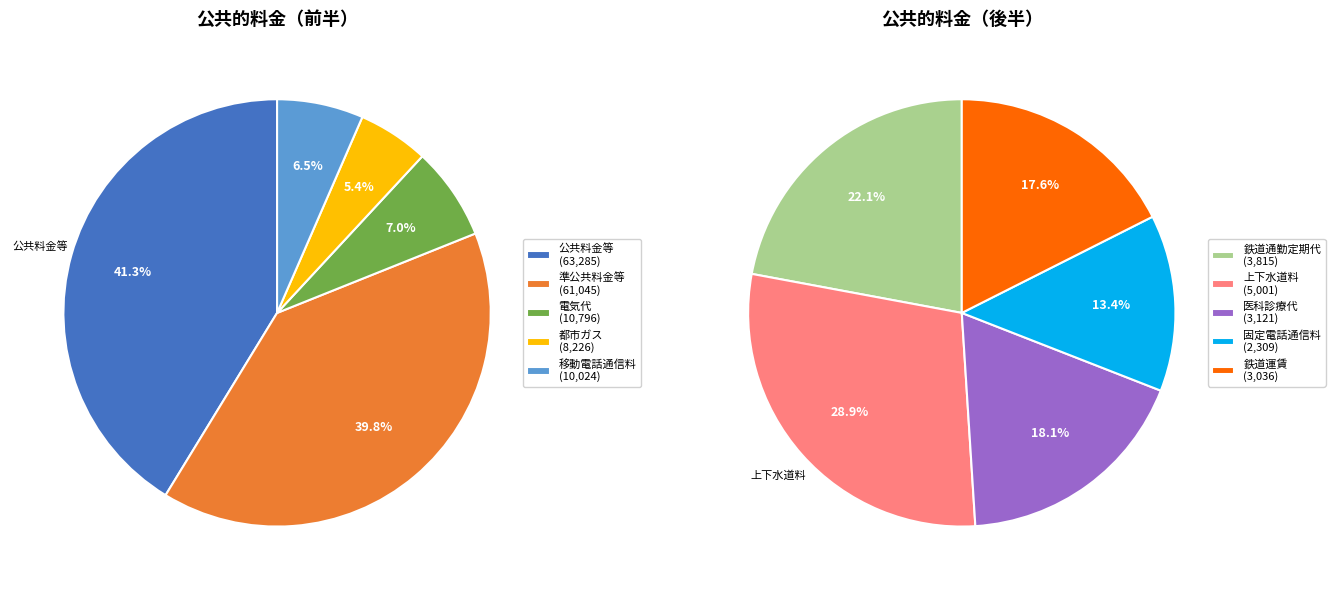

What is the smallest slice in the pie chart?

固定電話通信料